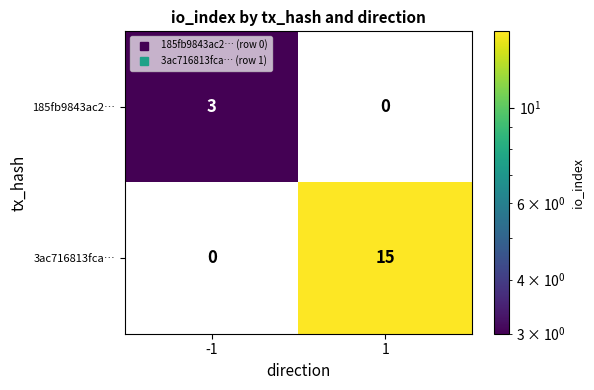

Count the number of categories in the chart.

2